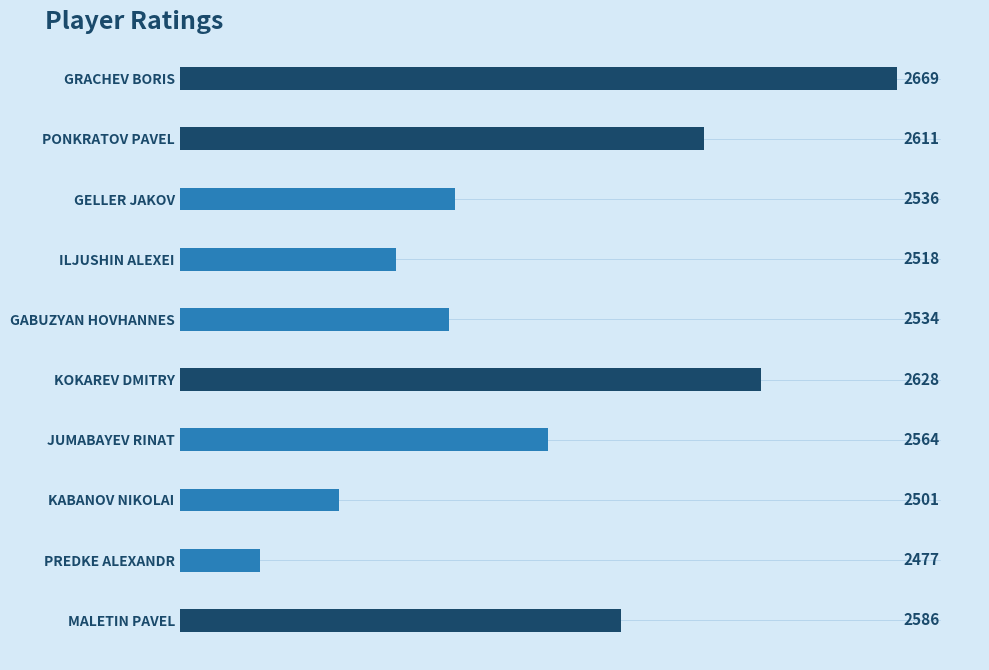

How many bars are there in total?

10